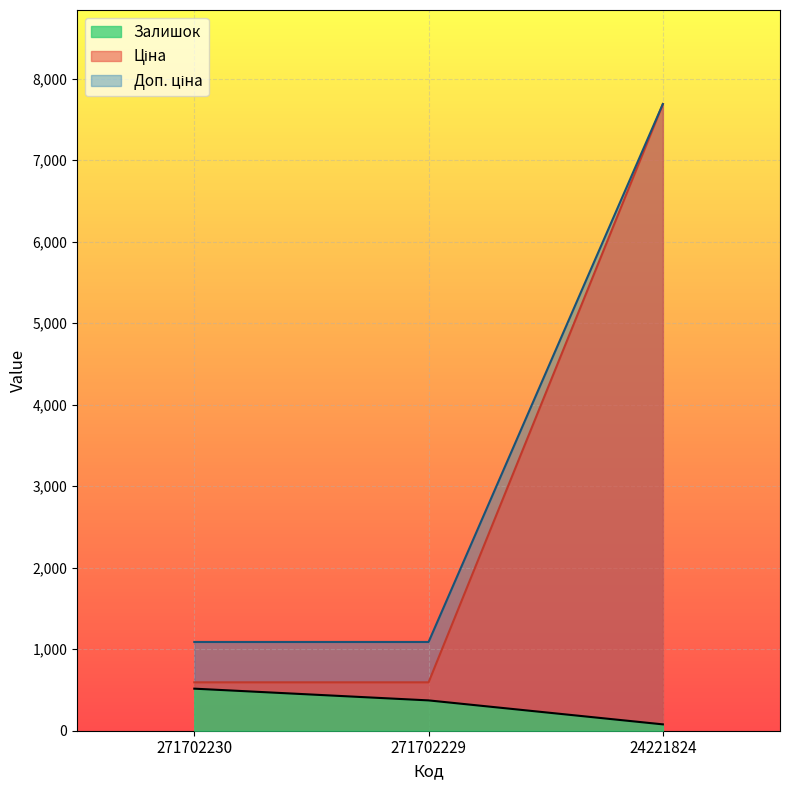

Rank the series by their maximum value, from highest to lowest.

Ціна, Доп. ціна, Залишок